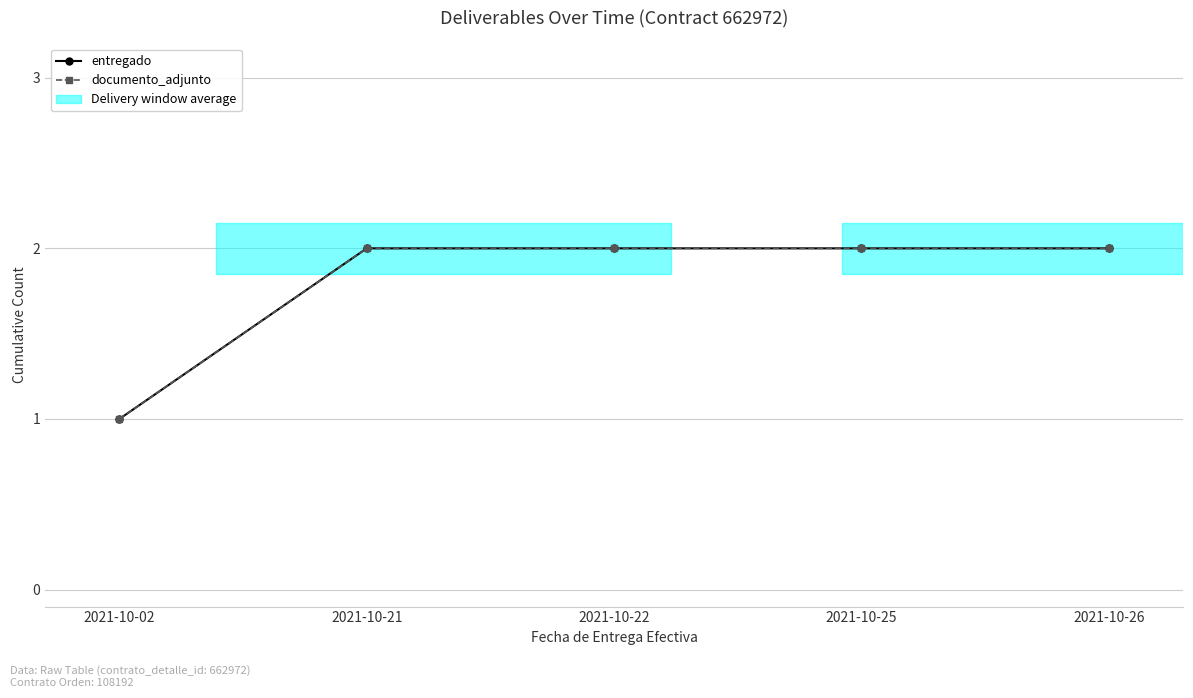

How many lines are shown in the chart?

2